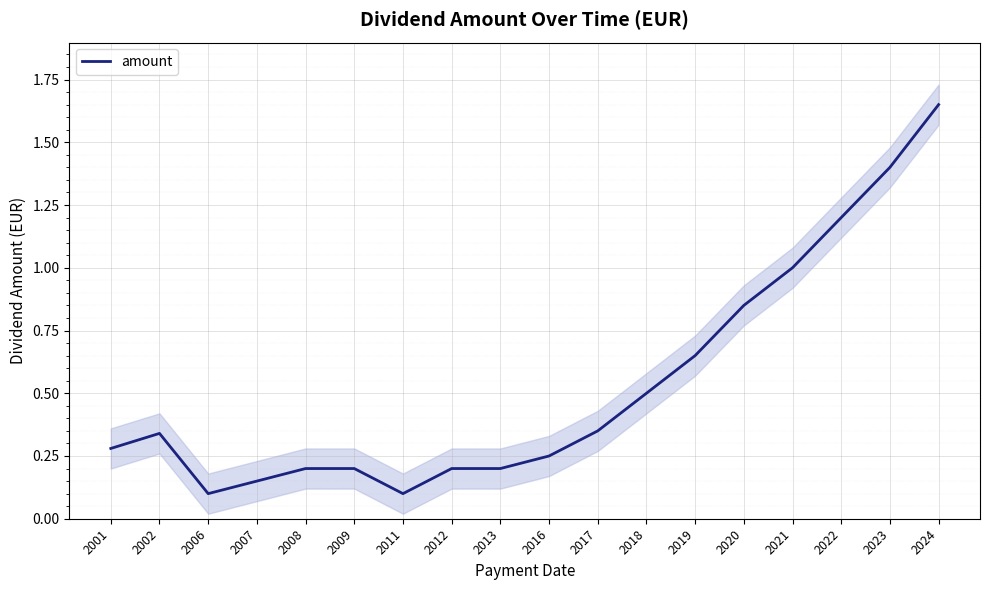

At which category does the data reach its first local peak?

2002